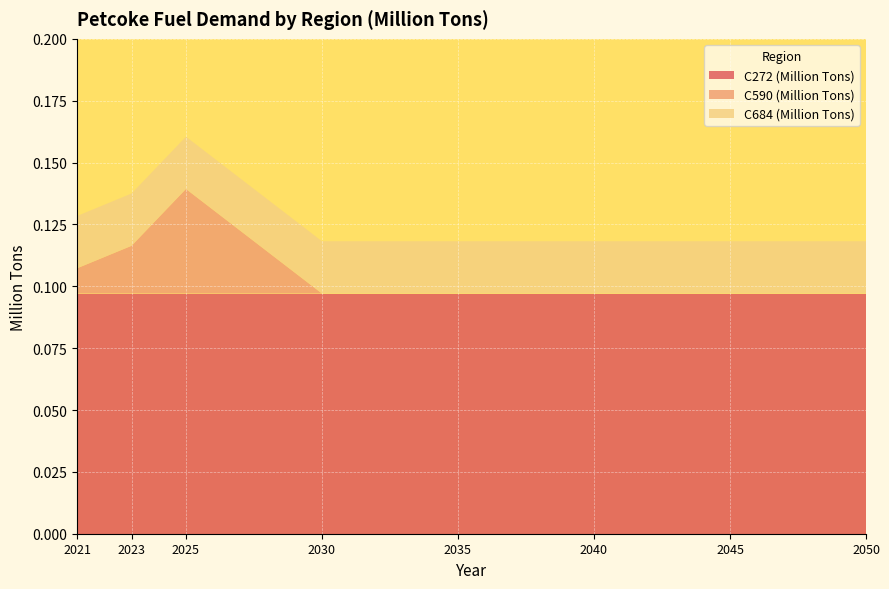

Reading left to right, extract all data points from this chart.

C272 (Million Tons): 0.1	0.1	0.1	0.1	0.1	0.1	0.1	0.1
C590 (Million Tons): 0.0	0.0	0.0	0.0	0.0	0.0	0.0	0.0
C684 (Million Tons): 0.0	0.0	0.0	0.0	0.0	0.0	0.0	0.0